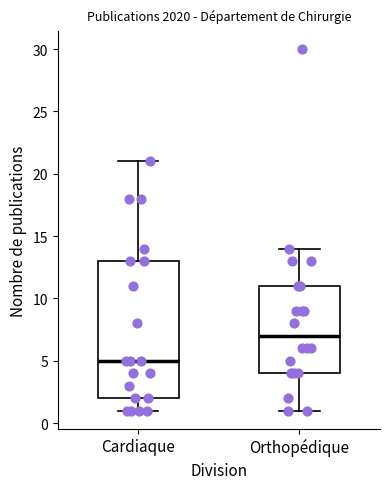

Reading left to right, read every box against the y-axis: the position of its median line, the range the box covers, and the ends of its whiskers. The values are not printed on the chart, so give them approximately, as read against the axis.

Cardiaque: median 5, box 2 to 13, whiskers 1 to 21
Orthopédique: median 7, box 4 to 11, whiskers 1 to 14